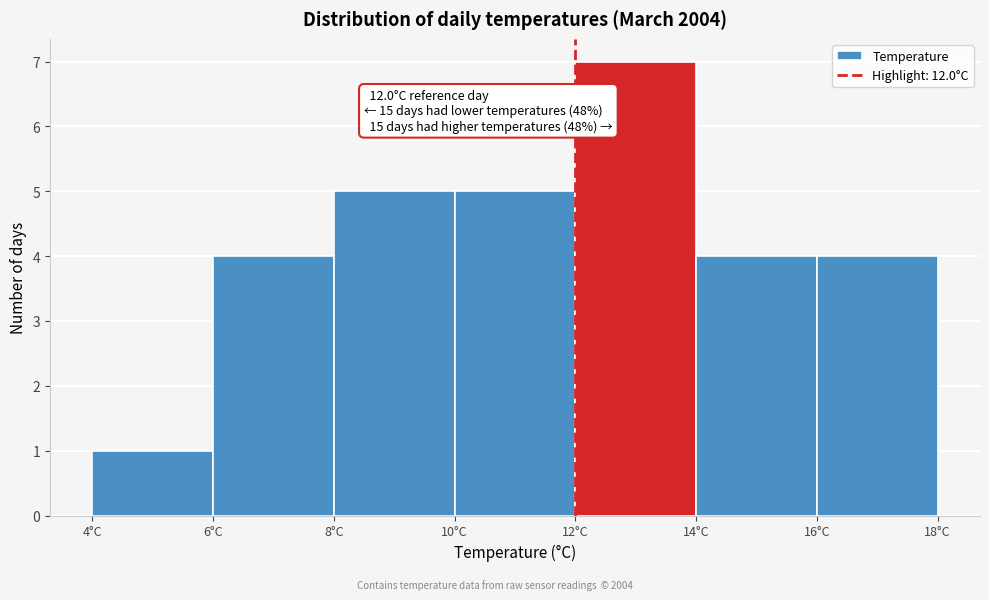

Which range on the x-axis has the tallest bar?

12 to 14